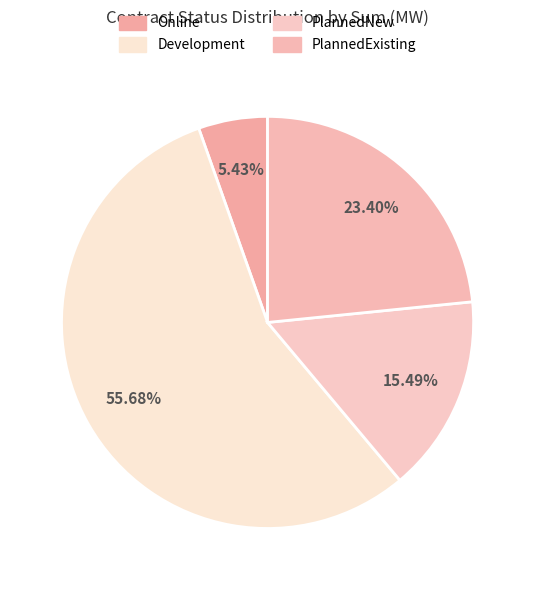

Rank the categories by value from highest to lowest.

Development, PlannedExisting, PlannedNew, Online